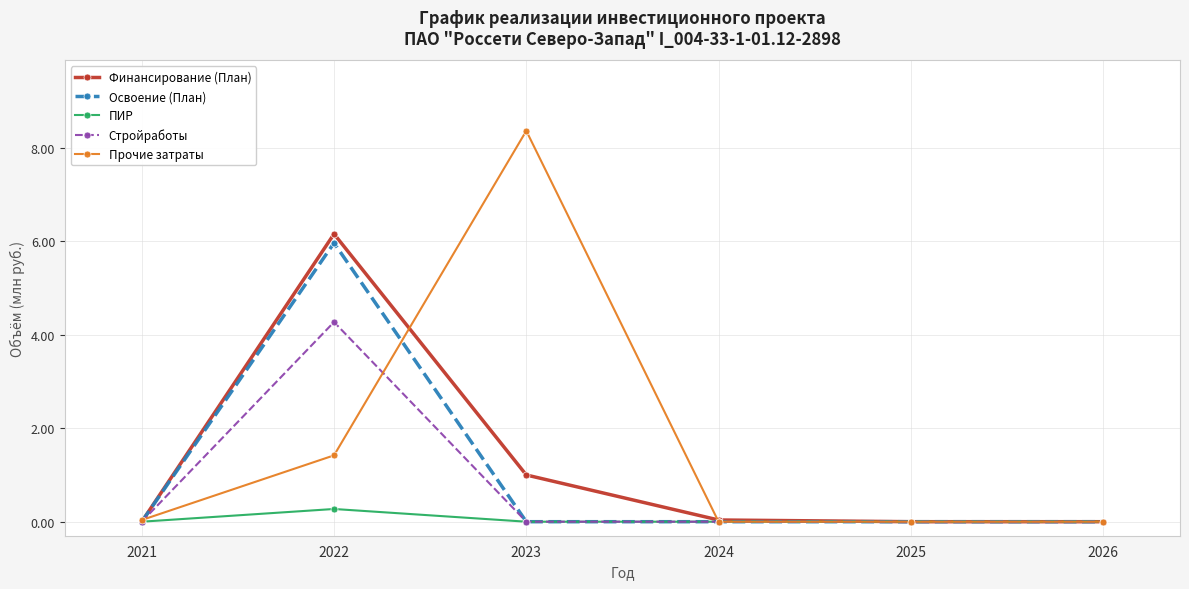

True or false: Прочие затраты has a value of 1.4 at 2022.

True